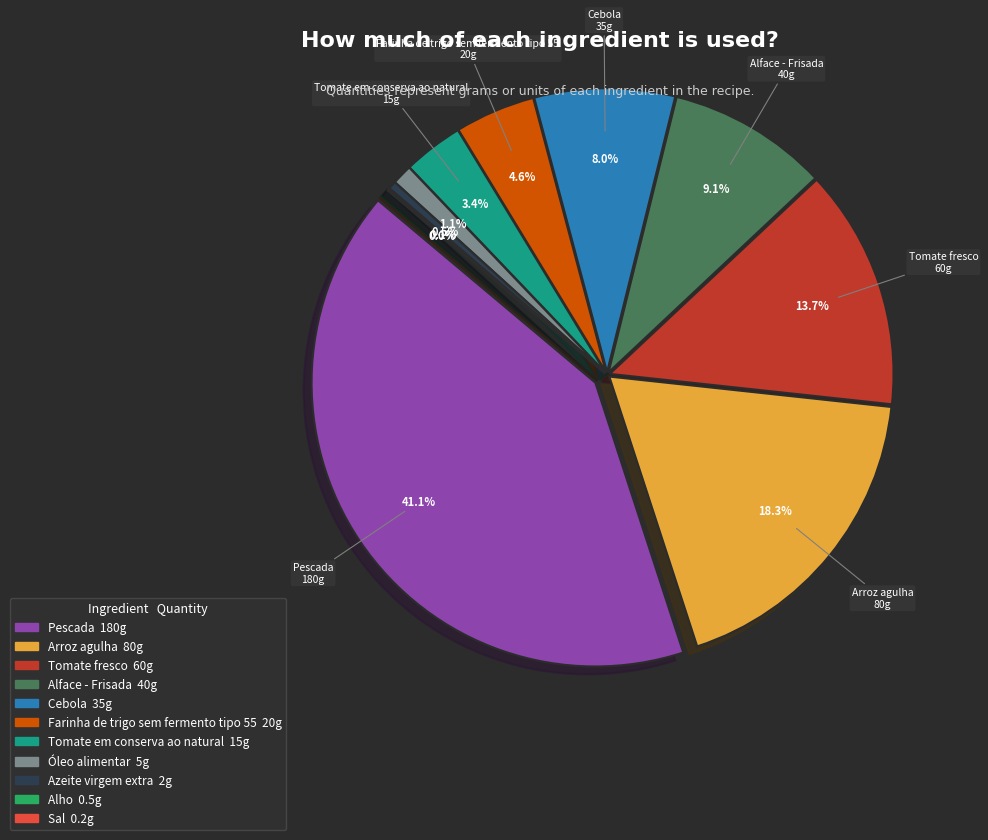

To the nearest percent, what is the difference between the largest and smallest slice percentages?

41%